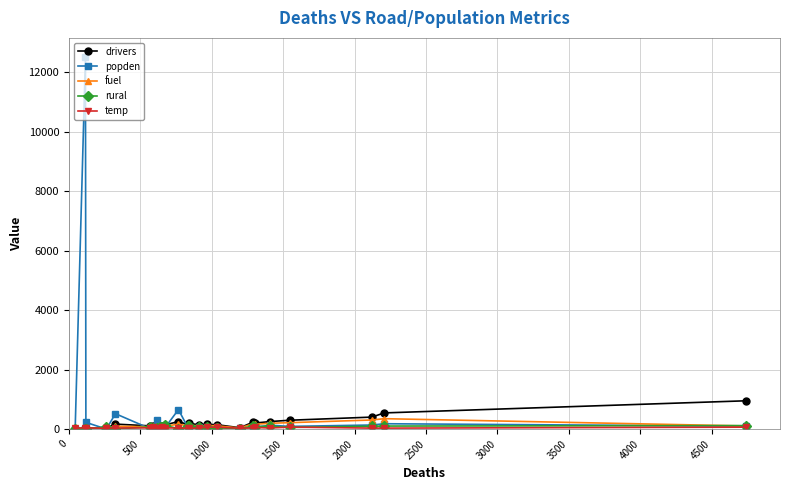

Which series has the widest spread of values?

popden